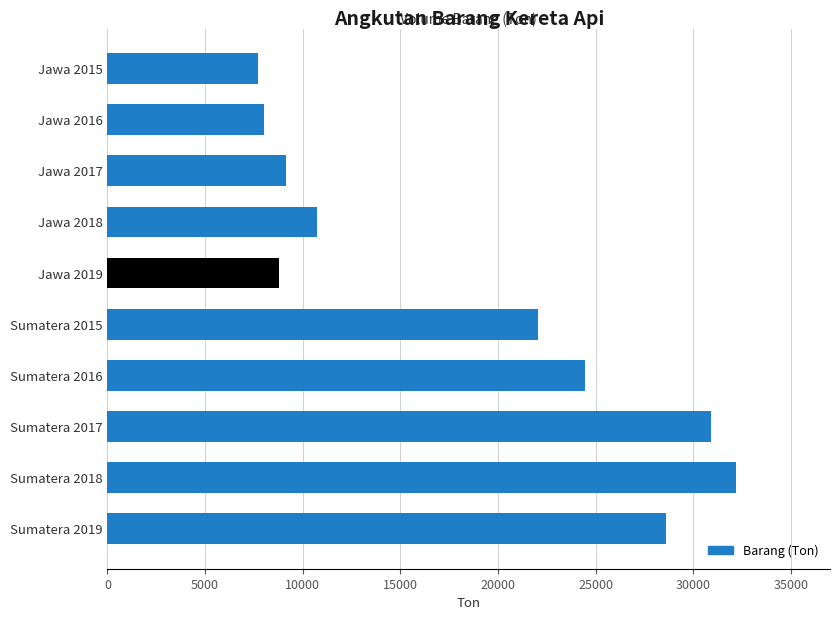

At which category does the chart reach its peak across all series?

Sumatera 2018